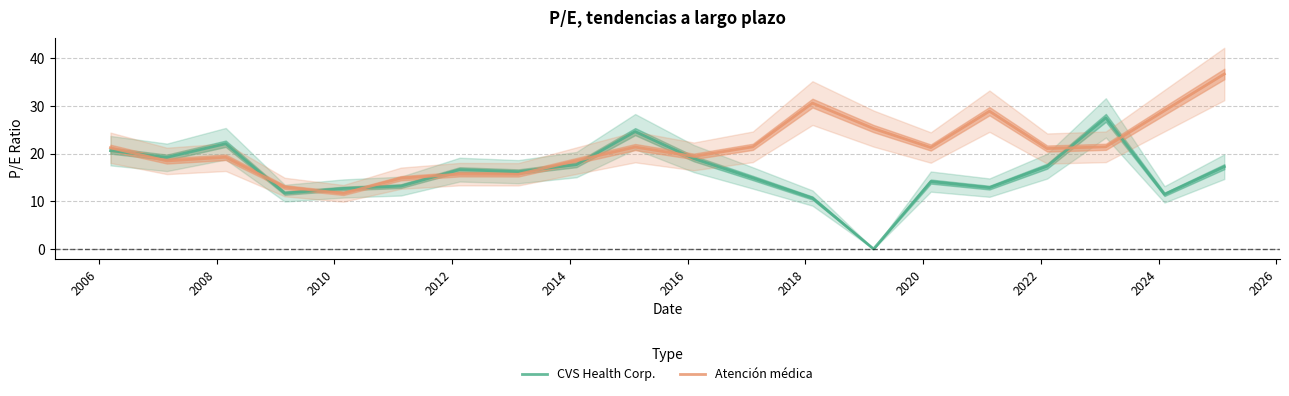

What is the maximum value for Atención médica?

36.7